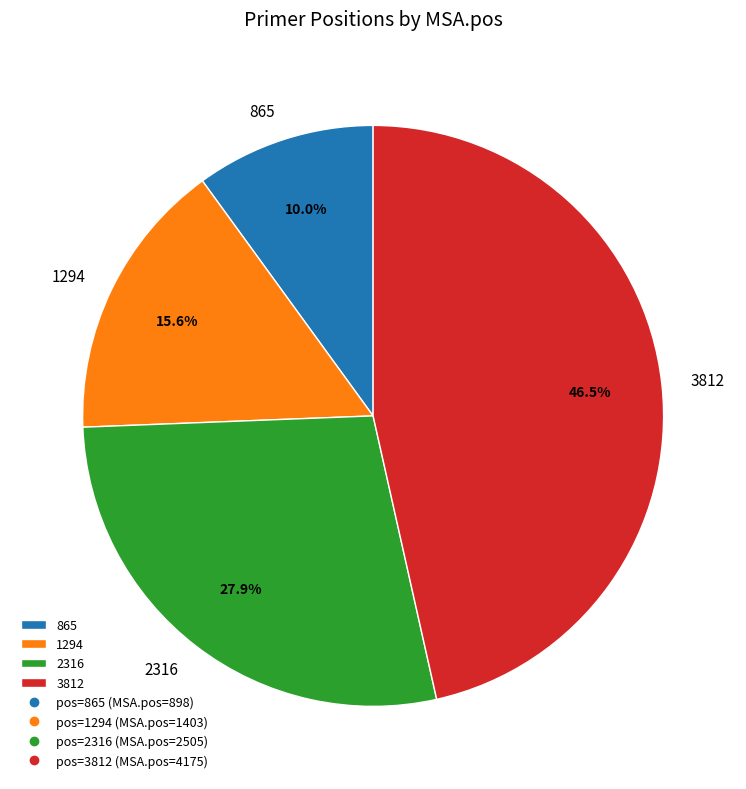

What percentage is NOT represented by 2316?

72.1%